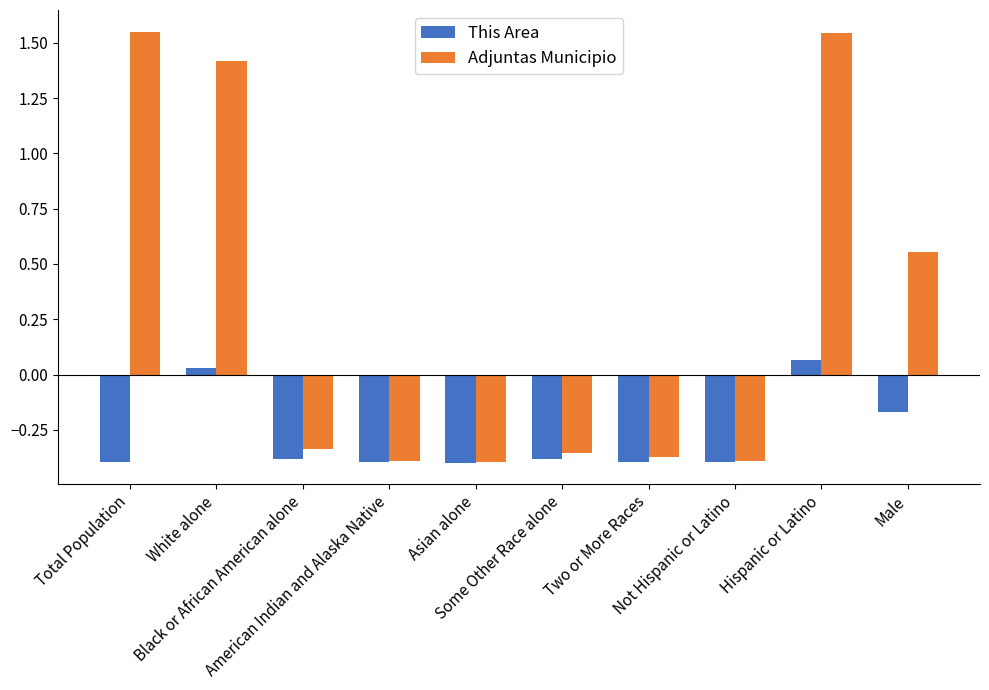

Which series has the largest range (max minus min)?

Adjuntas Municipio